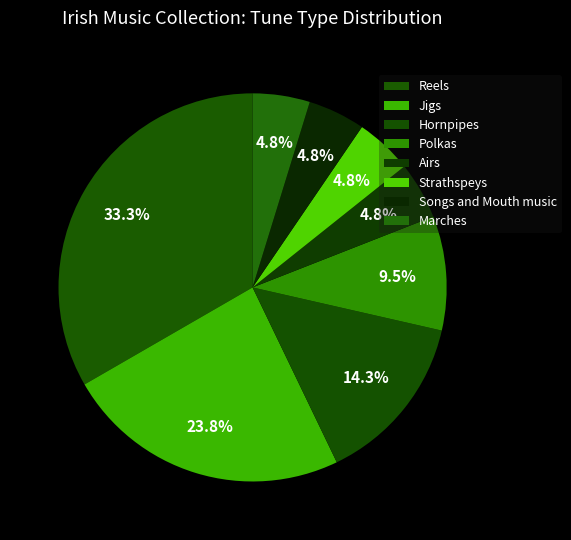

What is the smallest slice in the pie chart?

Airs